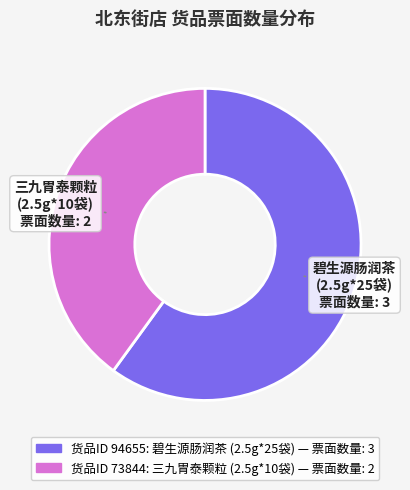

Is there a majority slice in this chart?

Yes